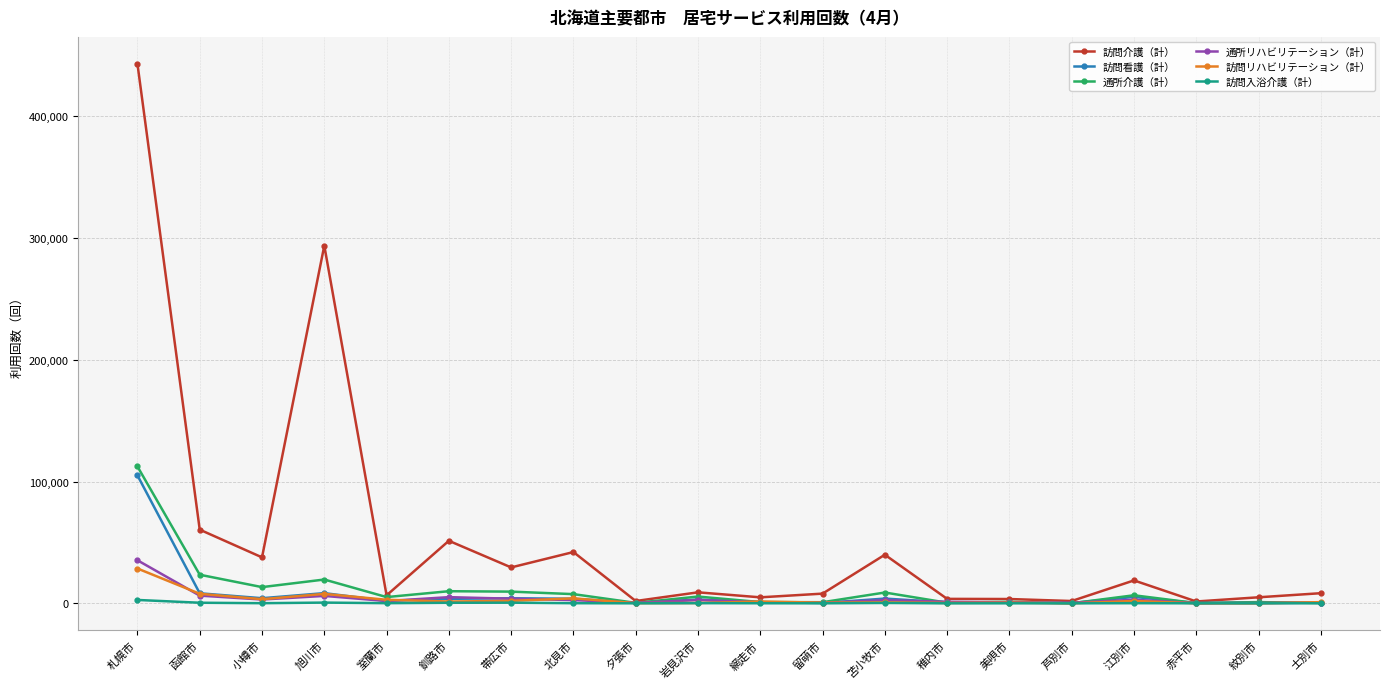

At which label does 通所リハビリテーション（計） reach its peak?

札幌市